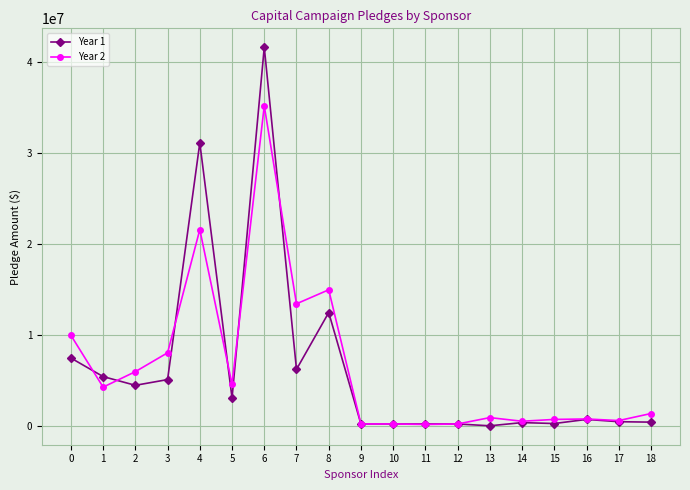

Which series has the widest spread of values?

Year 1